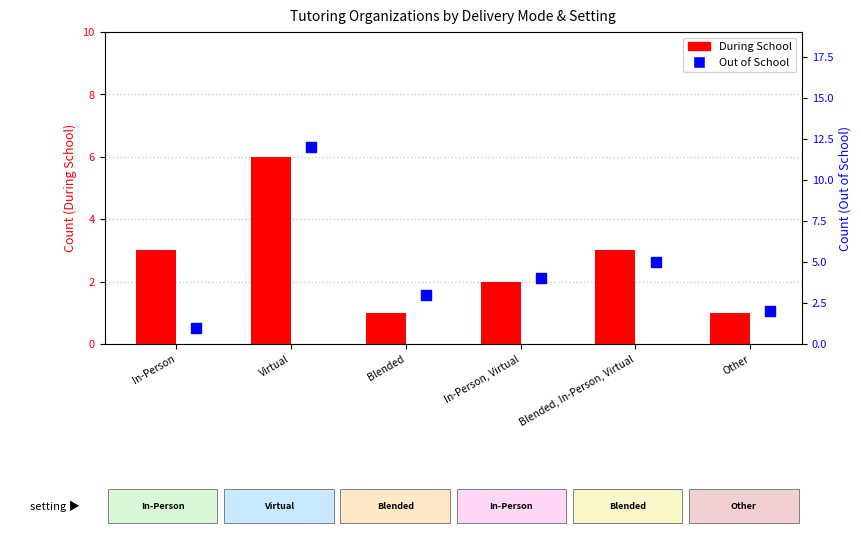

Which series has the largest total across all categories?

Out of School